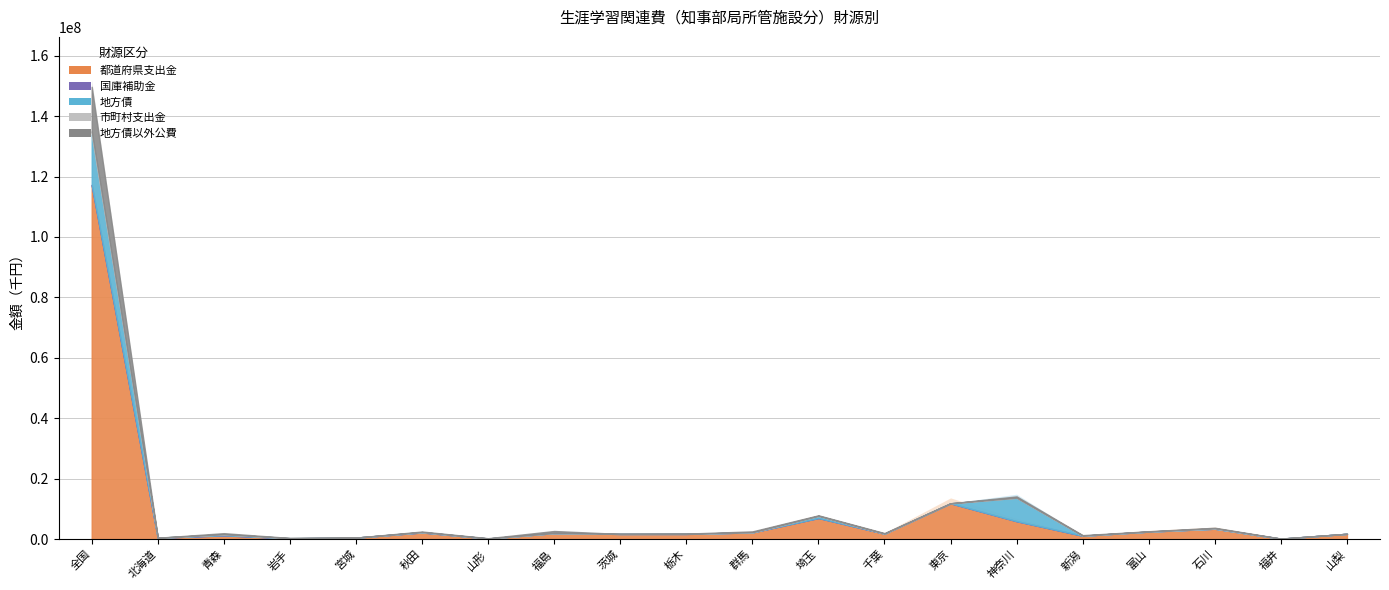

Rank the categories by 都道府県支出金 value from highest to lowest.

全国, 東京, 埼玉, 神奈川, 石川, 富山, 群馬, 秋田, 福島, 千葉, 山梨, 茨城, 栃木, 青森, 新潟, 宮城, 北海道, 岩手, 山形, 福井